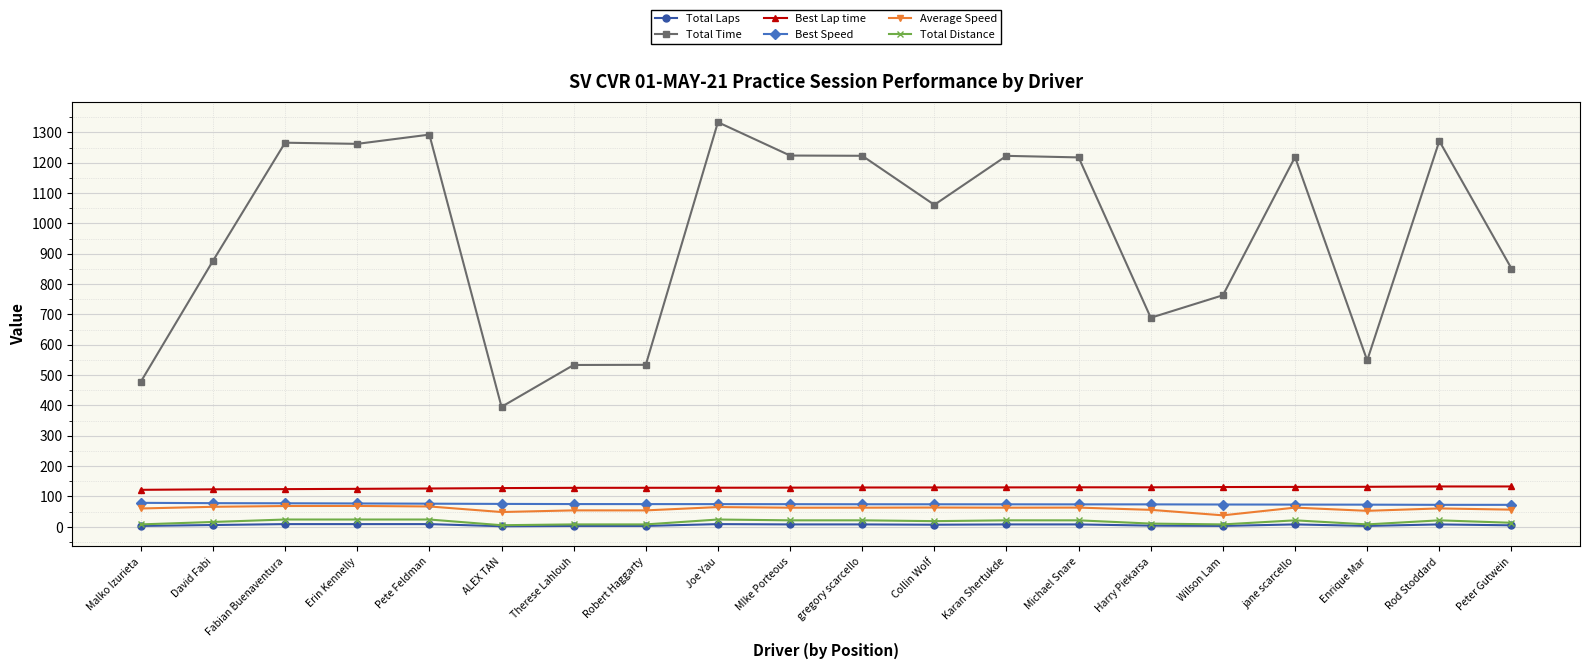

The value of Total Laps at Malko Izurieta is 3.0. True or false?

True